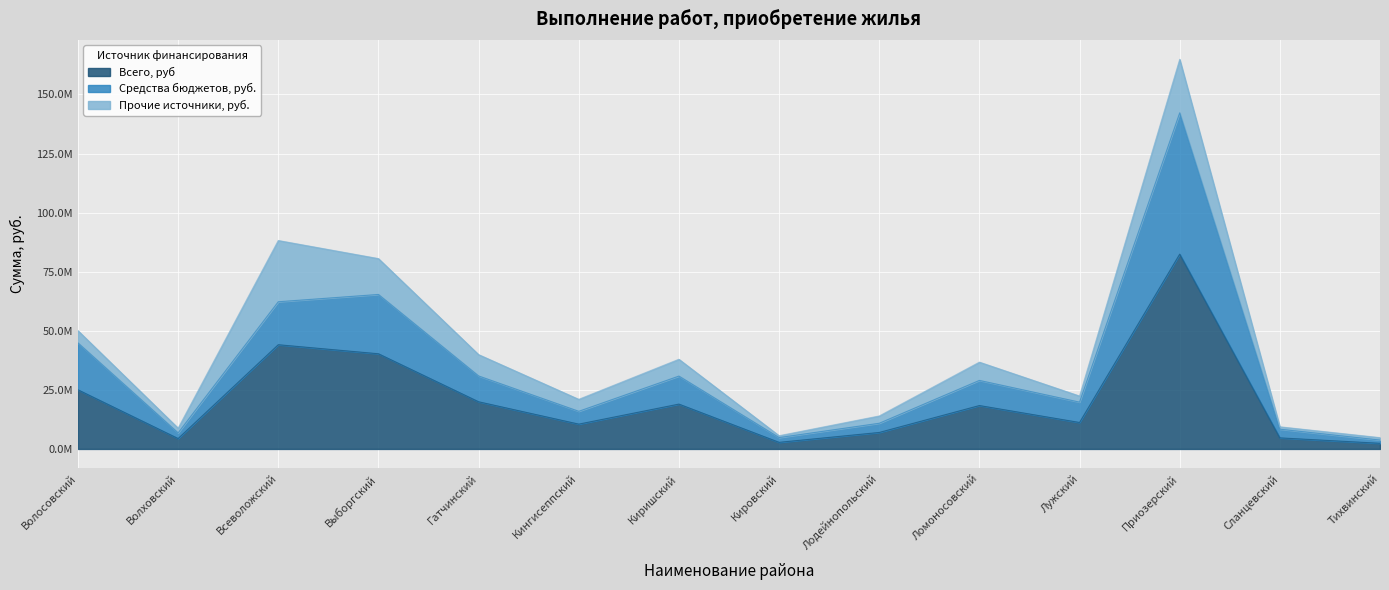

What are all the series names shown in the legend?

Всего, руб, Средства бюджетов, руб., Прочие источники, руб.